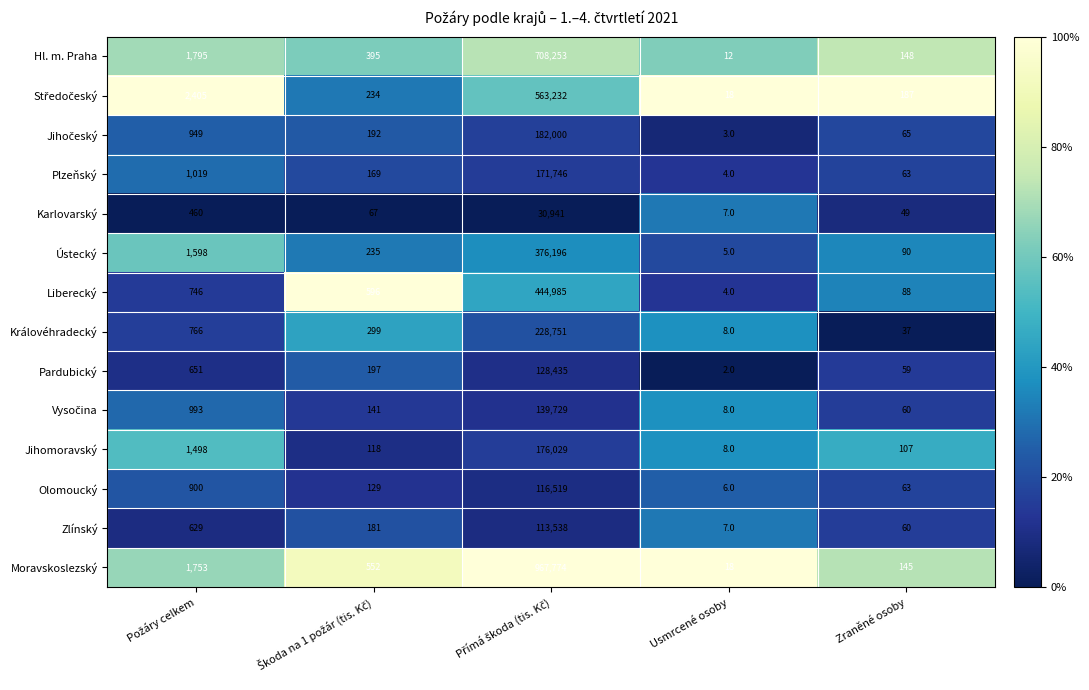

At which label does Plzeňský reach its minimum?

Usmrcené osoby